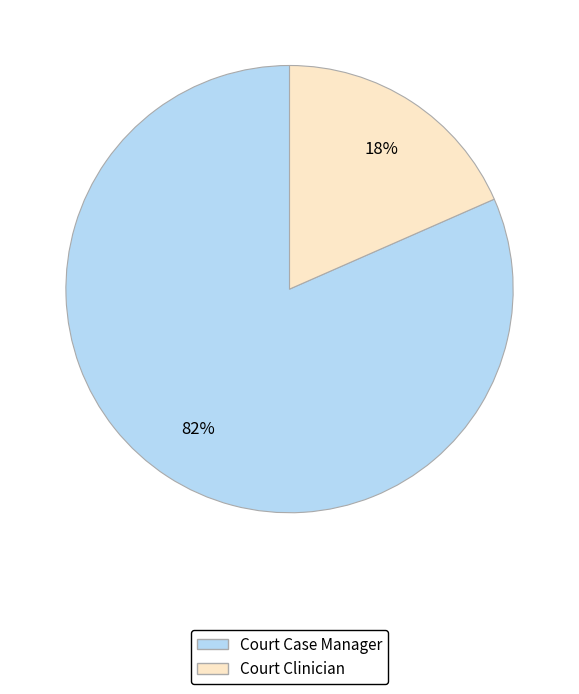

What is the smallest slice in the pie chart?

Court Clinician